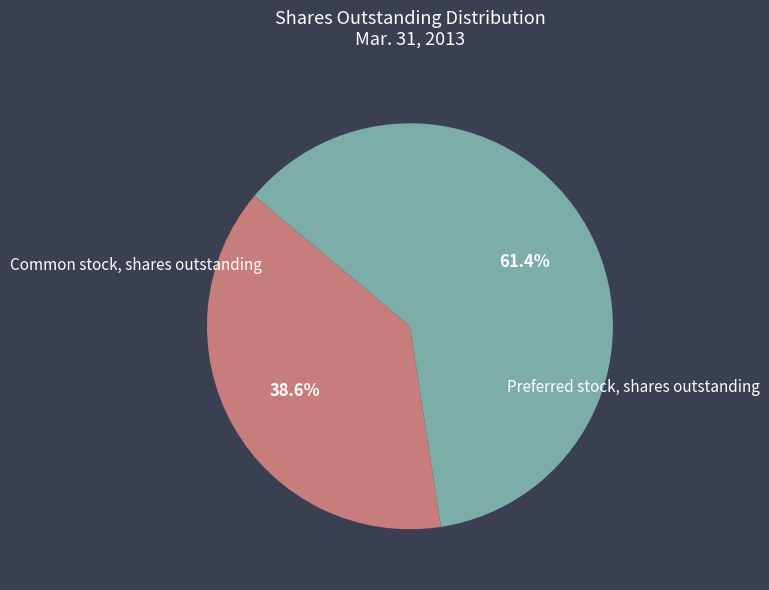

Count the number of slices in the pie.

2